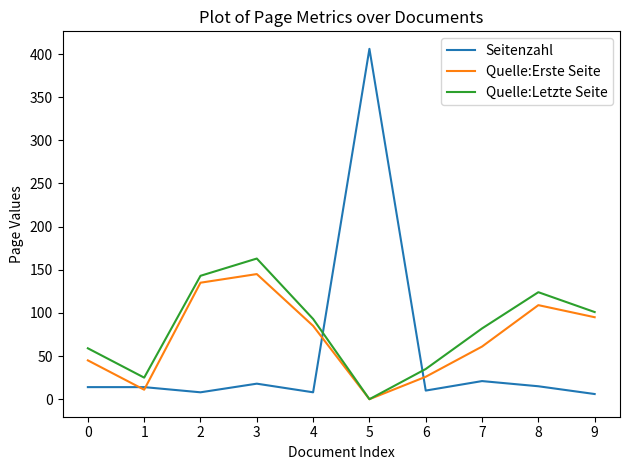

What are all the series names shown in the legend?

Seitenzahl, Quelle:Erste Seite, Quelle:Letzte Seite